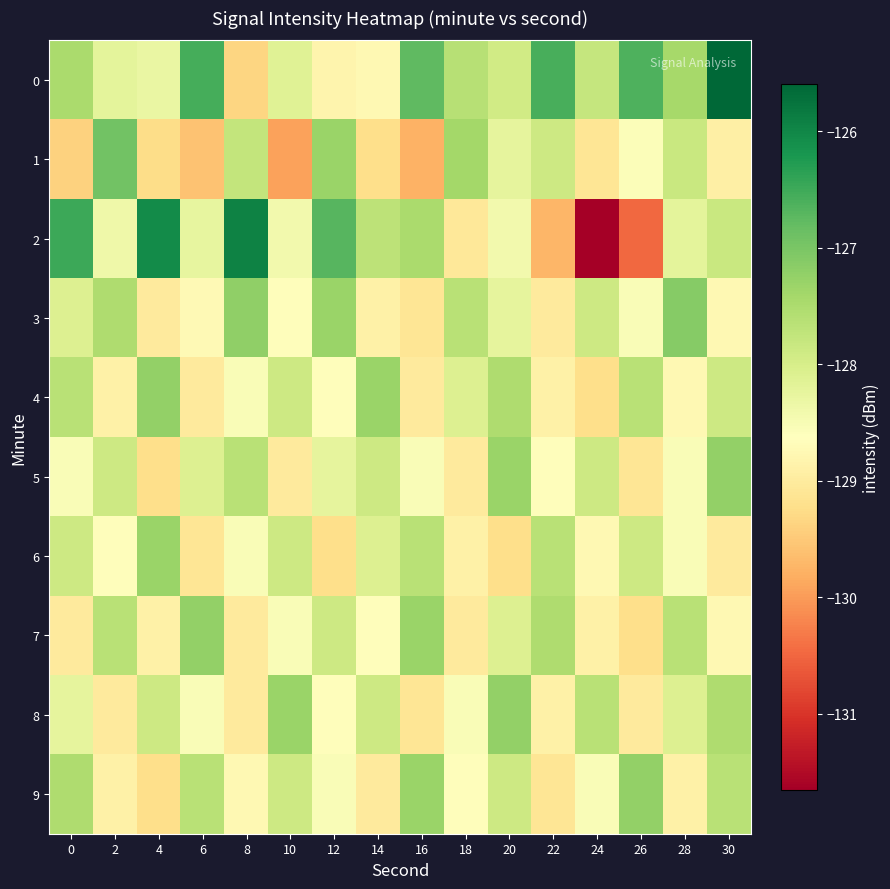

At how many categories does at least one series exceed -129?

16